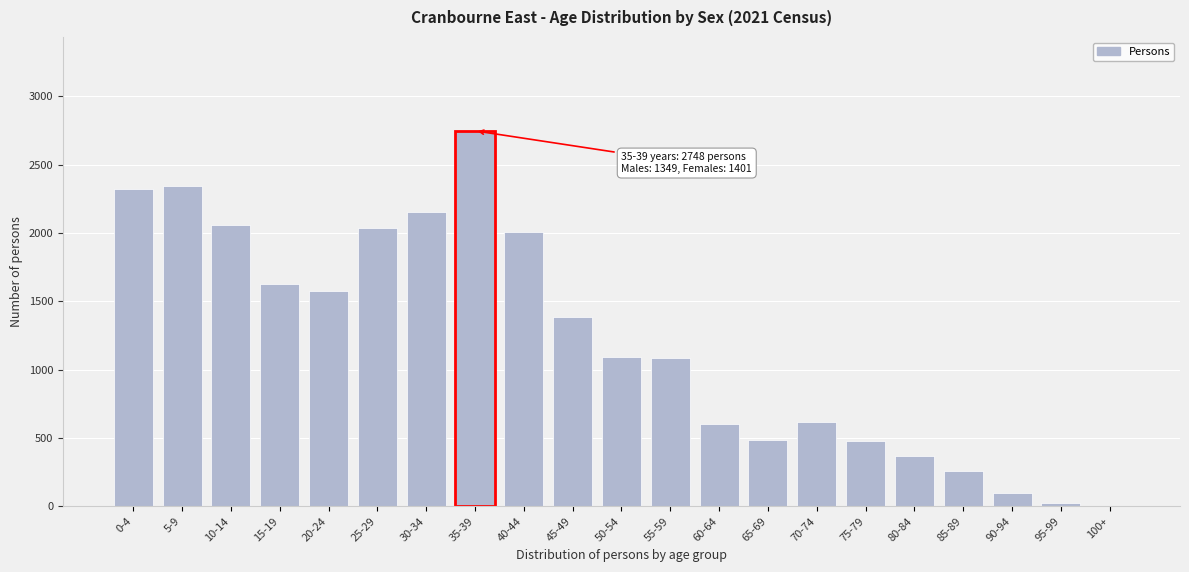

True or false: the data shows 313 at 75-79.

False